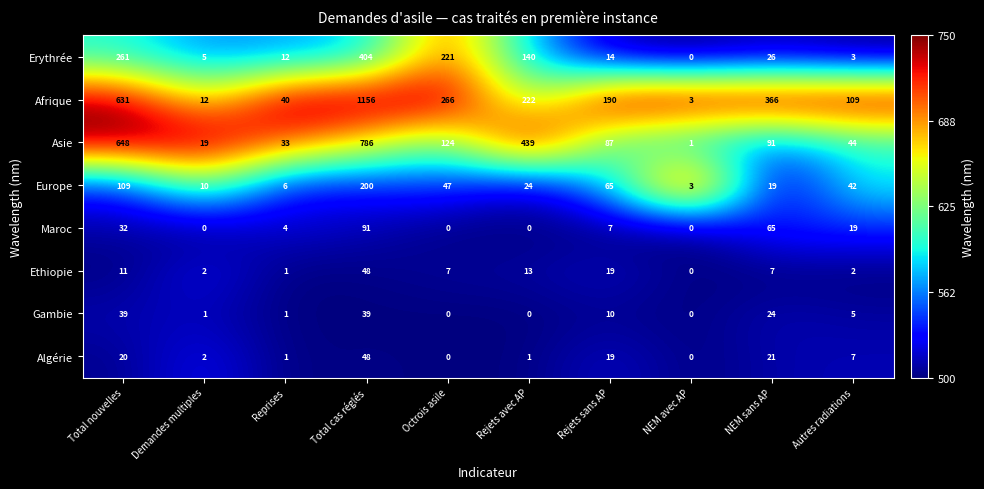

Between Reprises and Rejets sans AP, which series saw the biggest shift?

Afrique